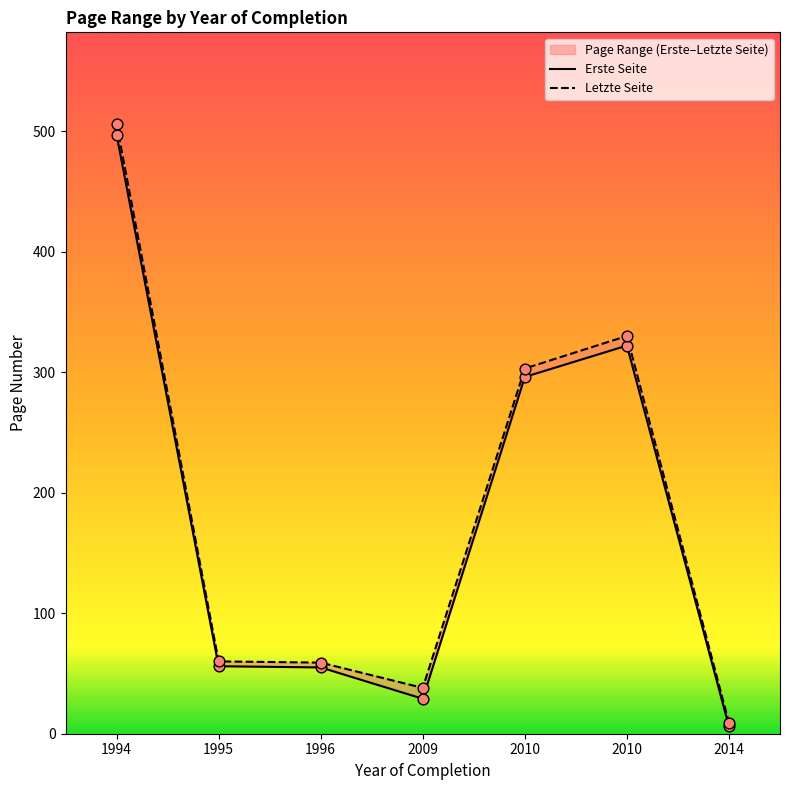

At how many categories does at least one series exceed 185?

3